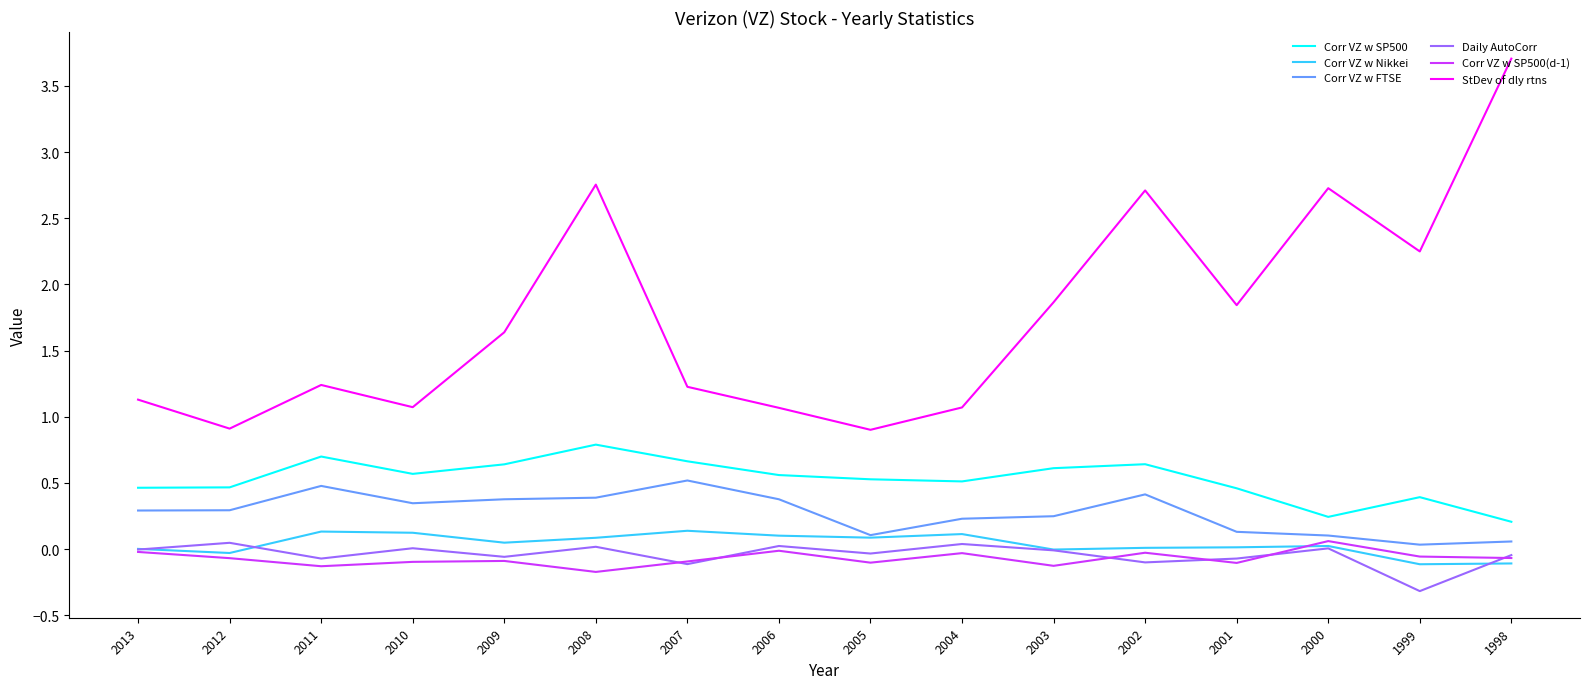

True or false: Corr VZ w SP500 and StDev of dly rtns intersect in this chart.

False